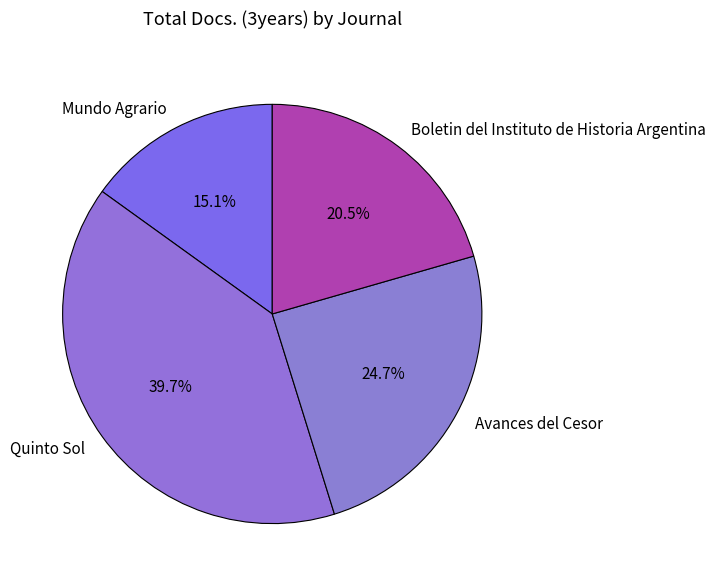

What portion of the pie excludes Mundo Agrario?

84.9%